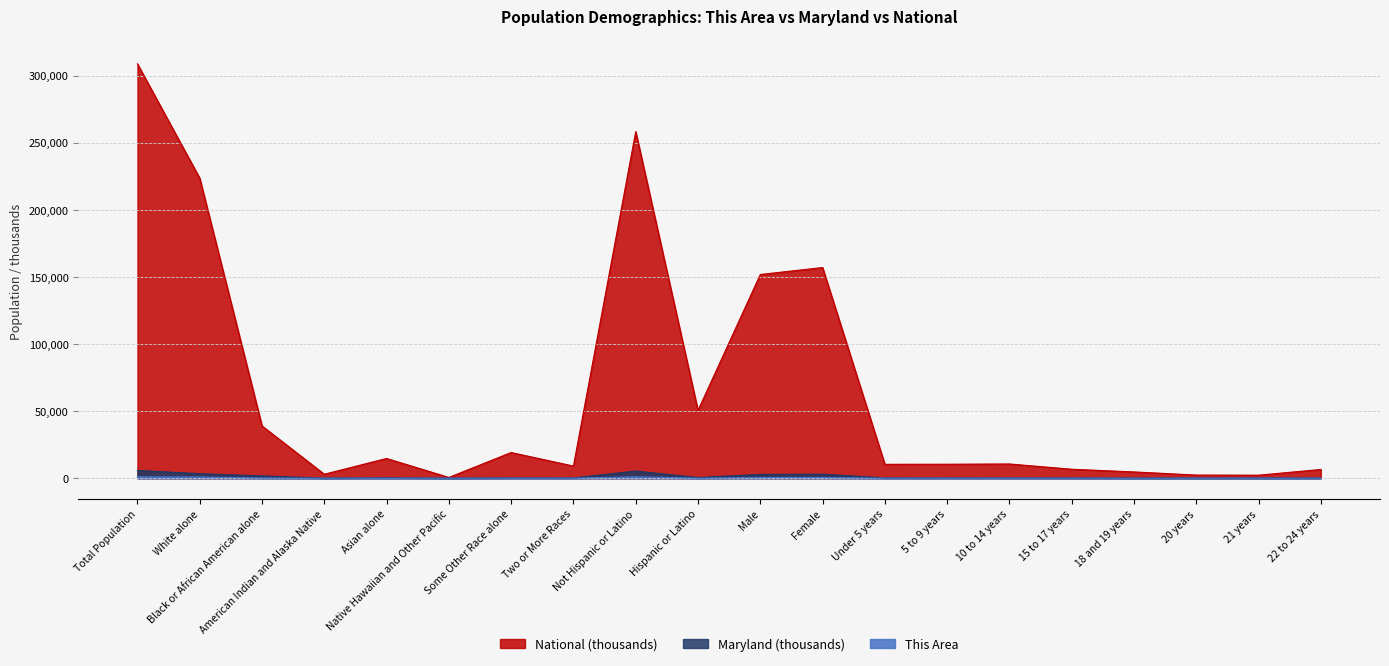

How many data points in This Area are above 17?

9